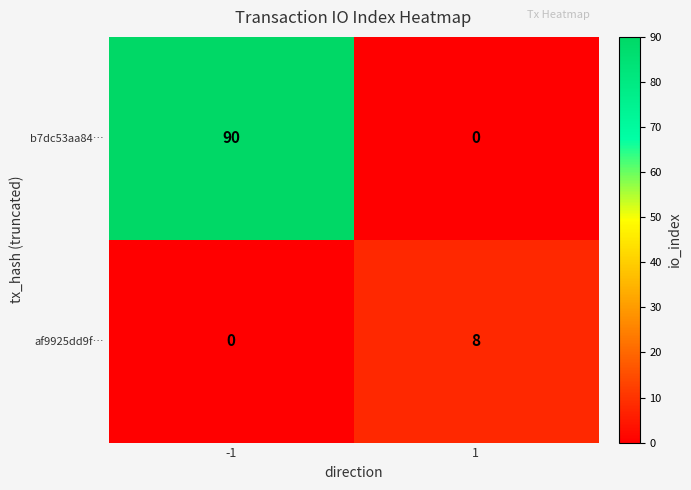

Which series changed the most between -1 and 1?

b7dc53aa84…